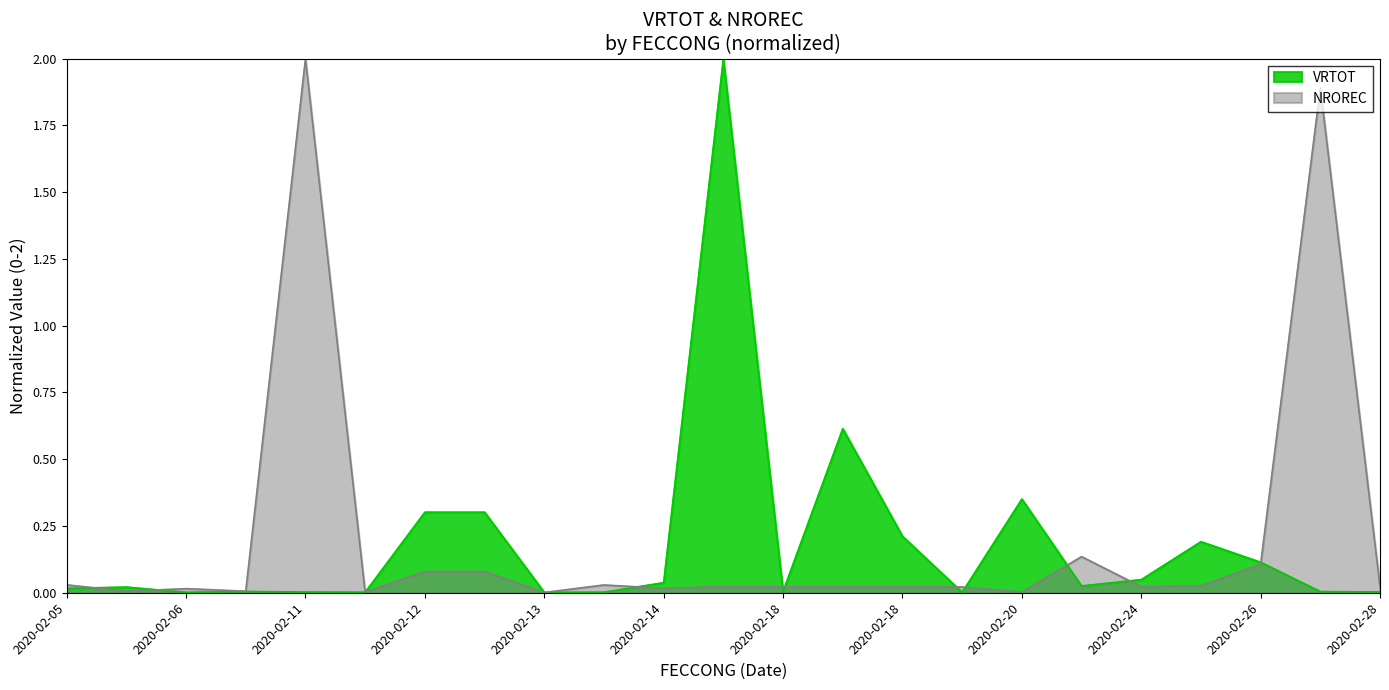

Between which two adjacent categories do NROREC and VRTOT first intersect?

2020-02-05 and 2020-02-06